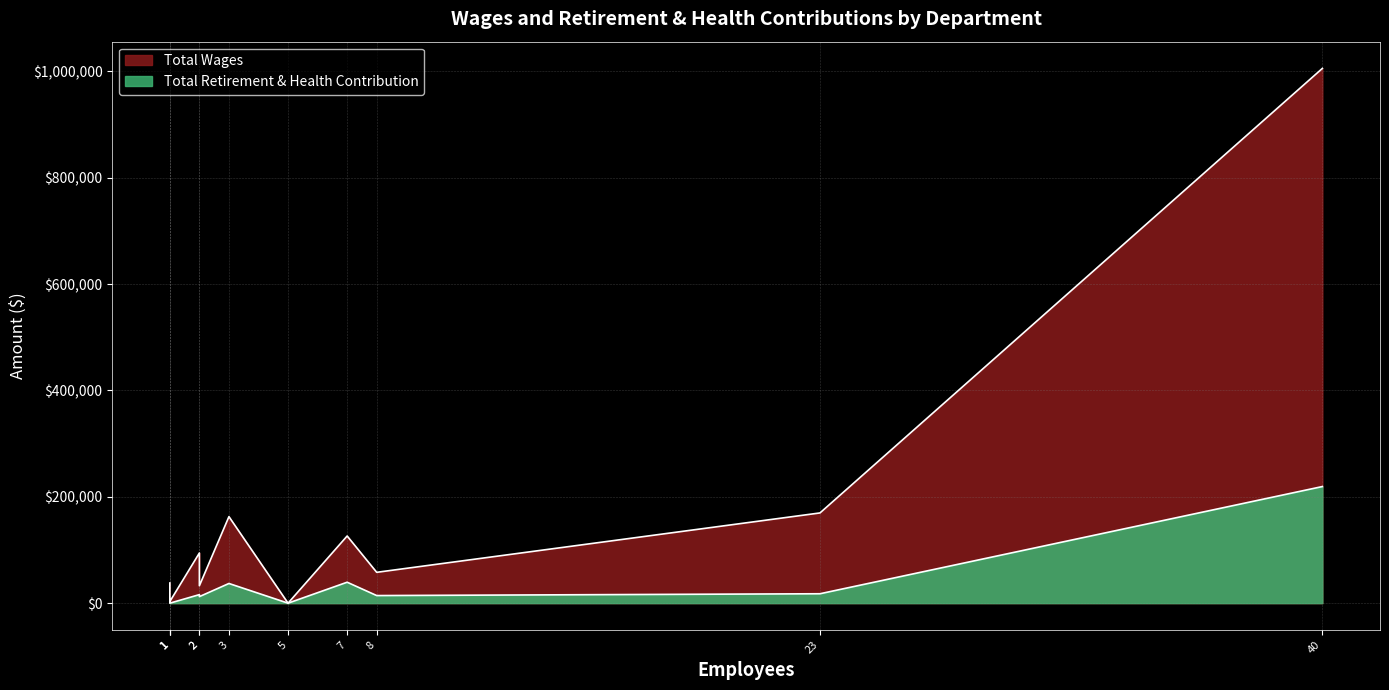

How many positive values does the Total Wages series have?

10